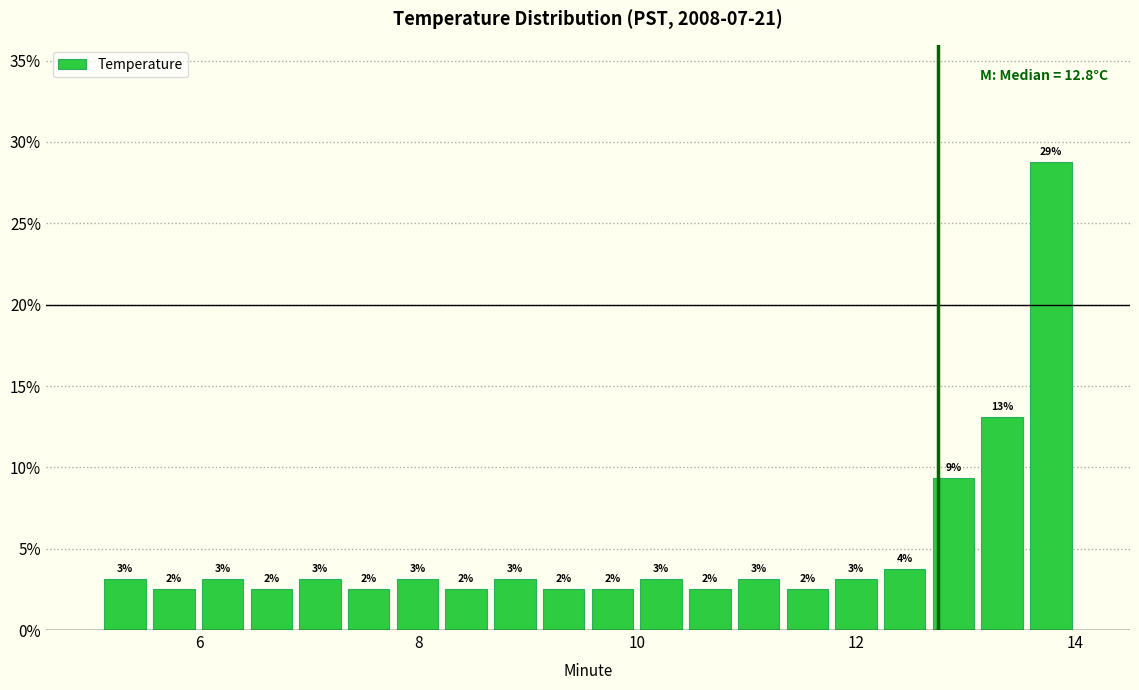

Read against the x-axis, roughly where is the centre of the tallest bar?

13.8